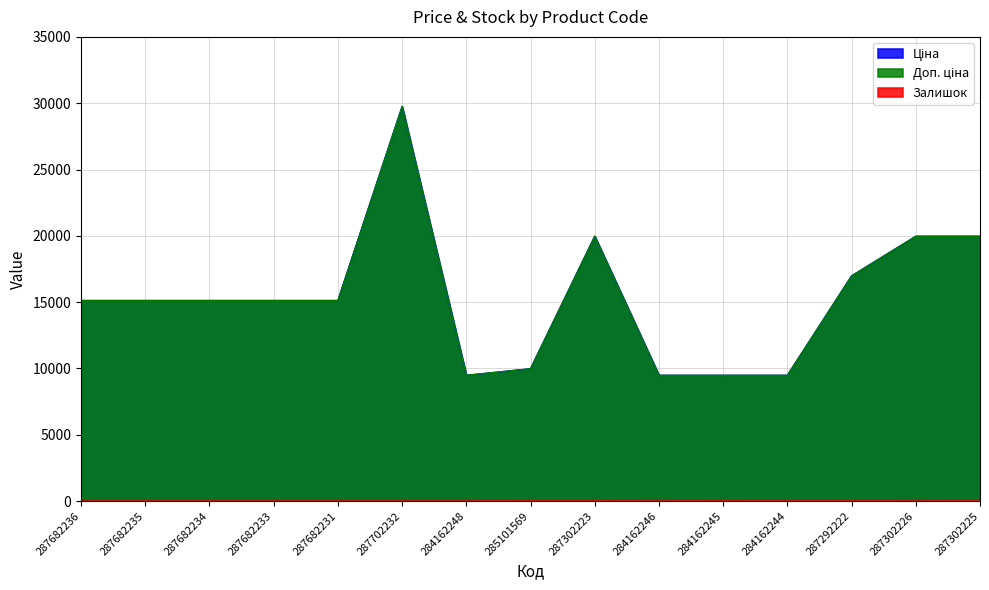

Which category has the lowest value in the Доп. ціна series?

284162248